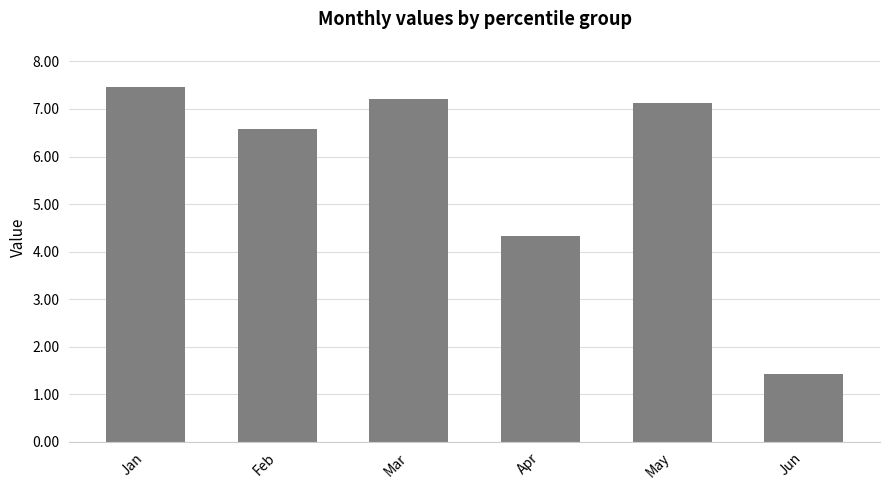

What is the difference between the maximum and second lowest values?

3.1